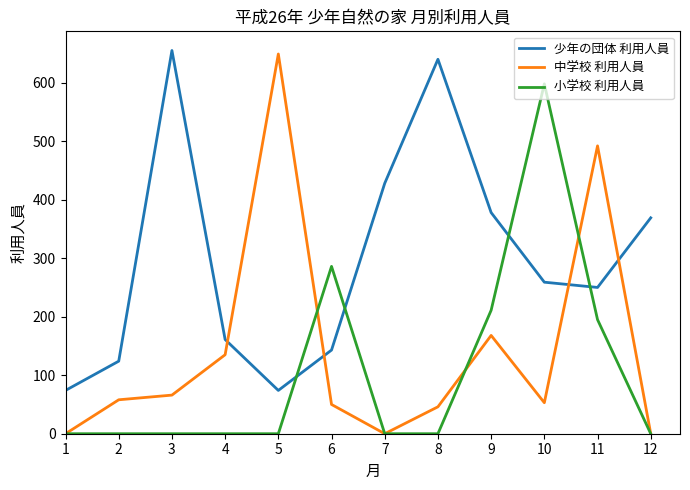

What is the sum of the 少年の団体 利用人員 values at 1 and 5?

148